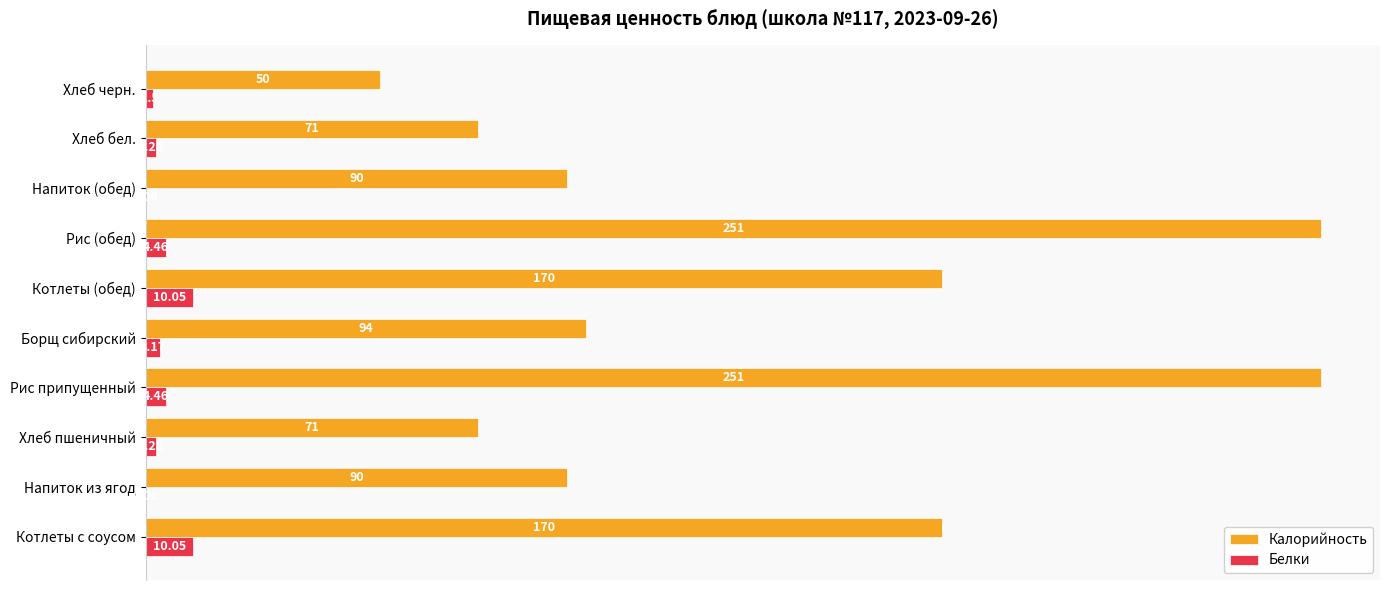

Between Котлеты с соусом and Рис (обед), which series saw the biggest shift?

Калорийность